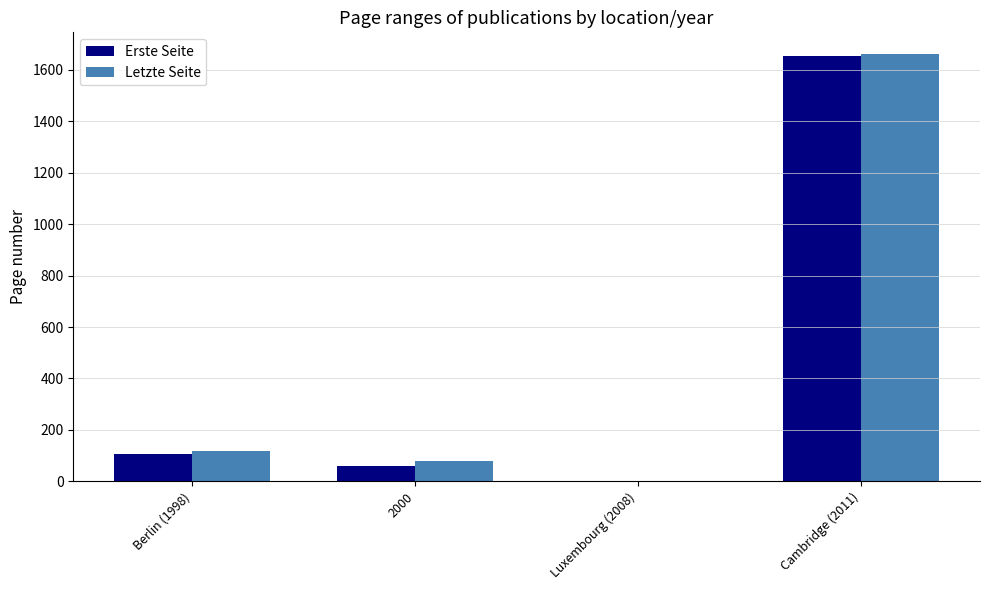

Which label corresponds to the largest value in the chart?

Cambridge (2011)